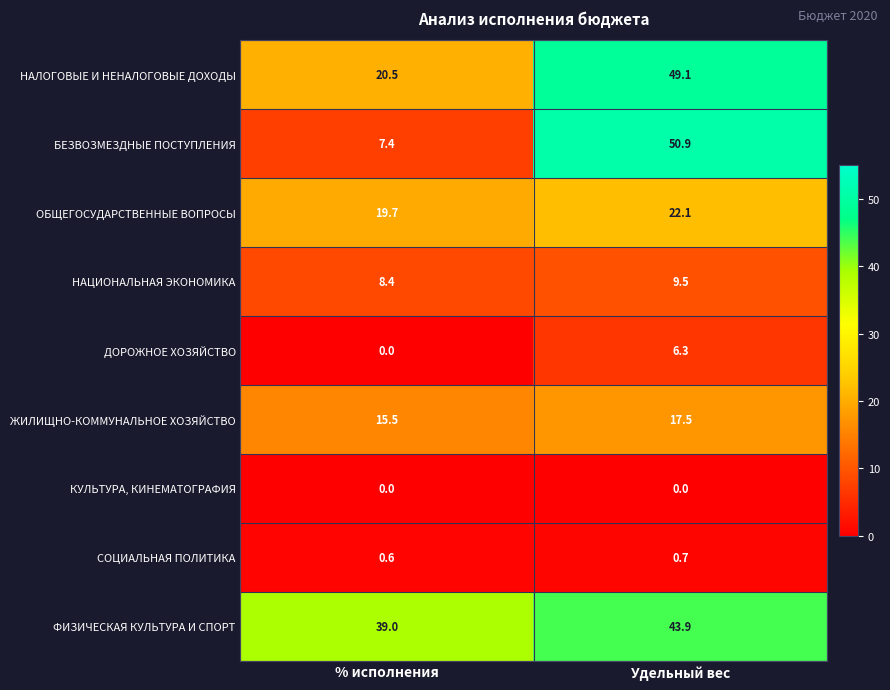

What is the sum of all ЖИЛИЩНО-КОММУНАЛЬНОЕ ХОЗЯЙСТВО values?

33.0